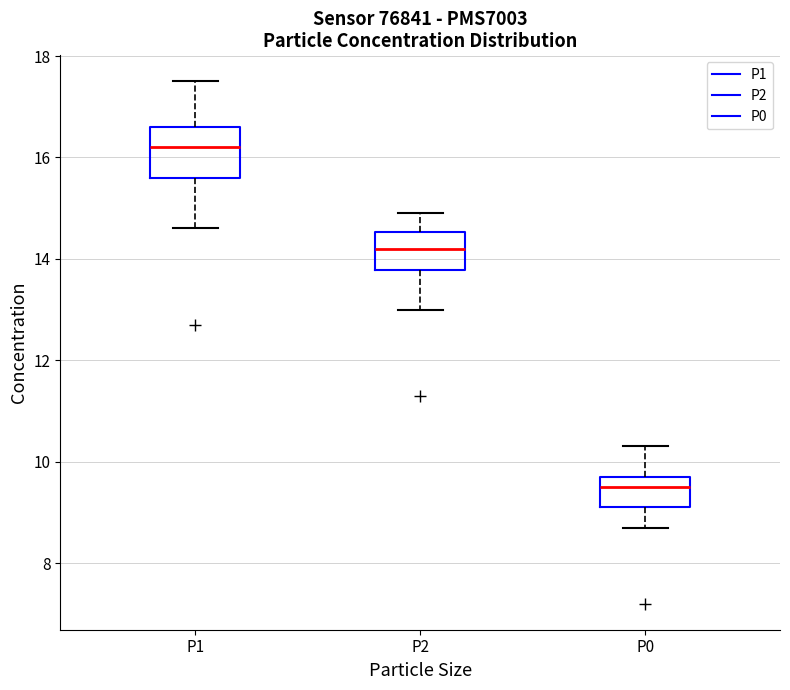

Where does the median line of the box for P2 sit on the y-axis? The values are not printed on the chart, so give them approximately, as read against the axis.

14.2